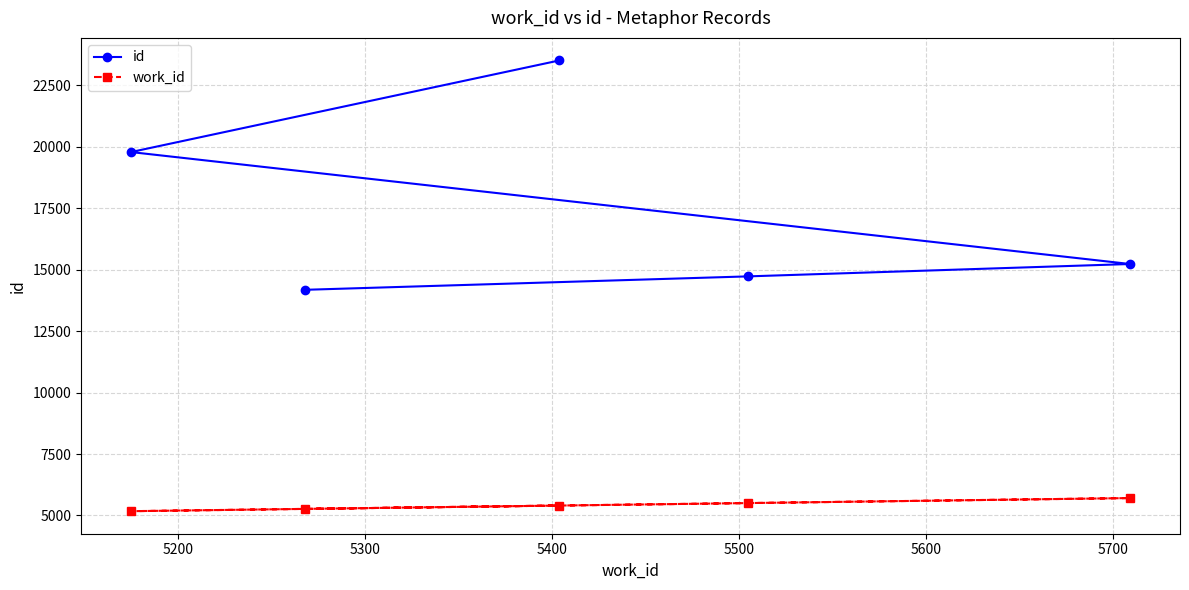

Which series has the largest range (max minus min)?

id